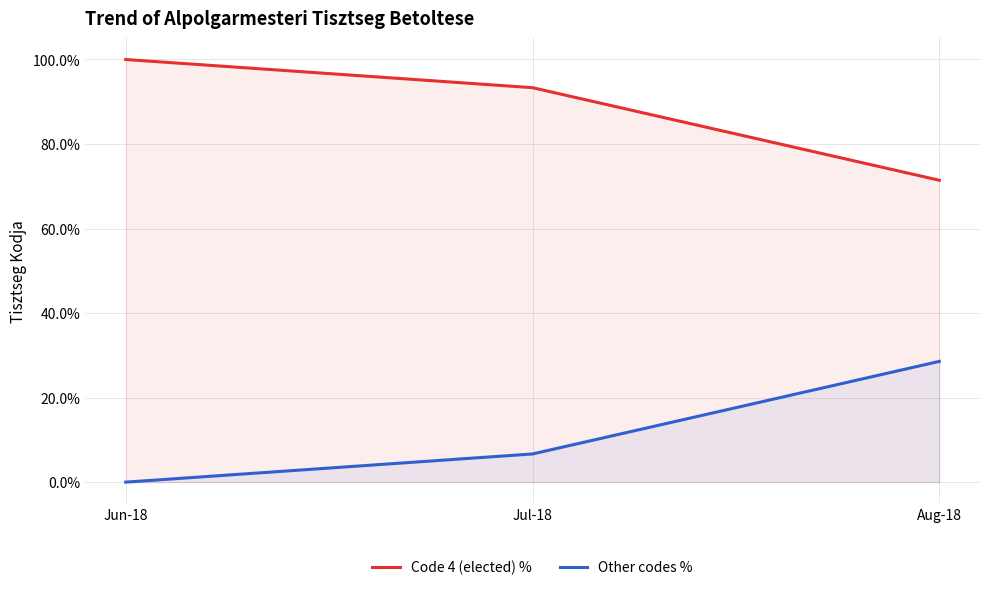

Does the chart display data point markers on the line(s)?

No